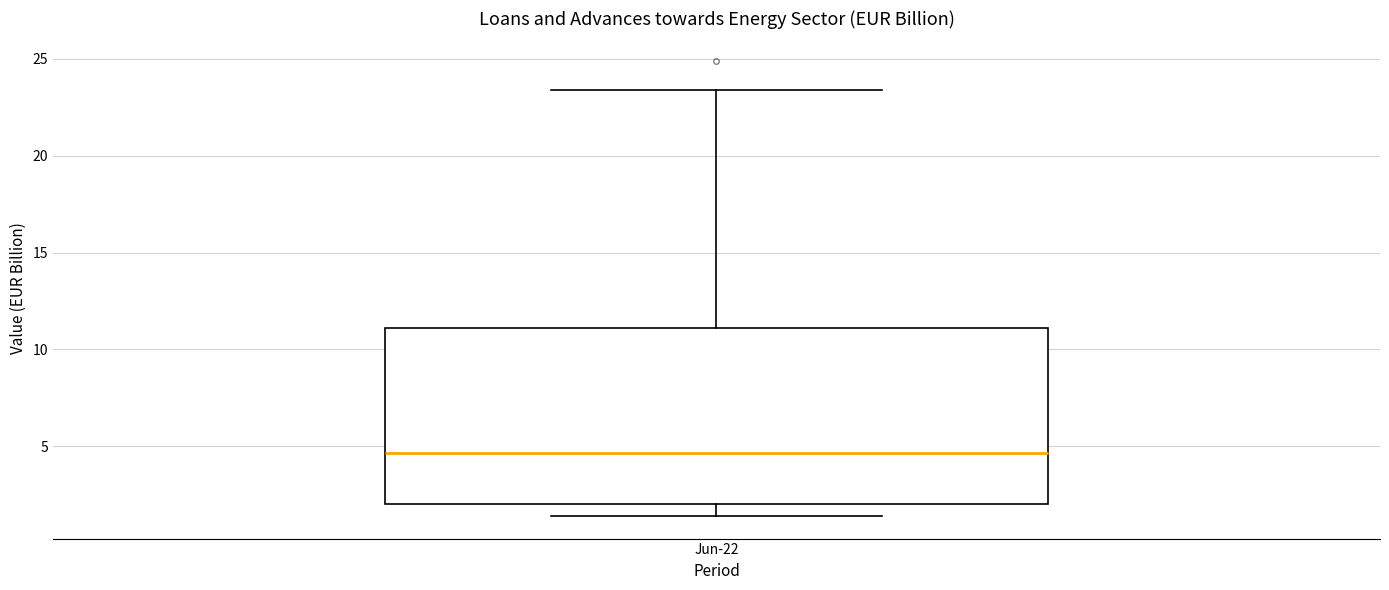

Transcribe this box plot: give where the median line is, the range the box spans, and where the two whiskers end, as read against the y-axis. The values are not printed on the chart, so give them approximately, as read against the axis.

median 4.5, box 2.0 to 11.0, whiskers 1.5 to 23.5